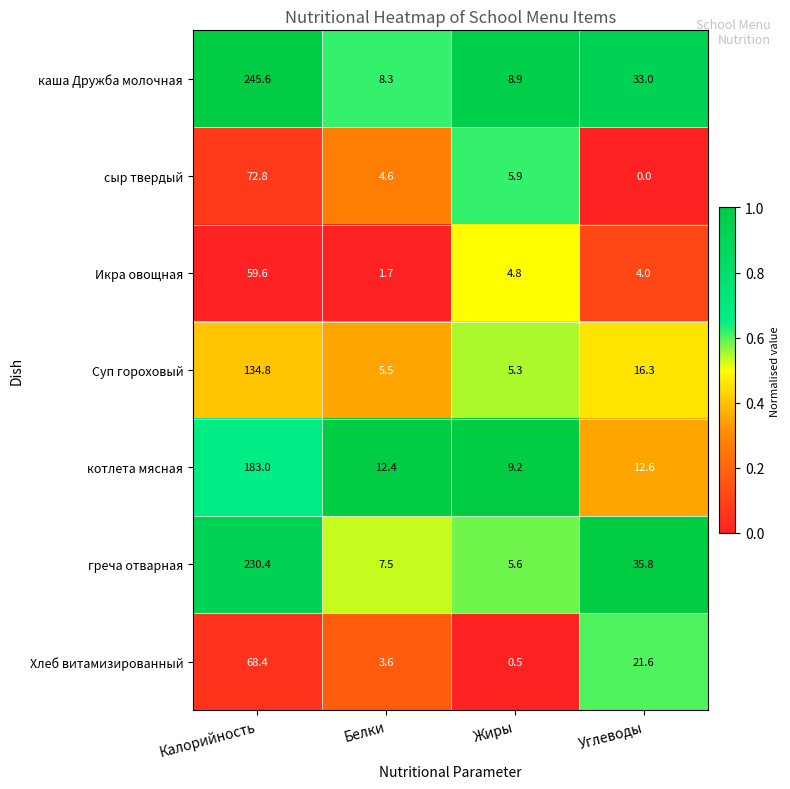

At which category does the chart reach its peak across all series?

Калорийность